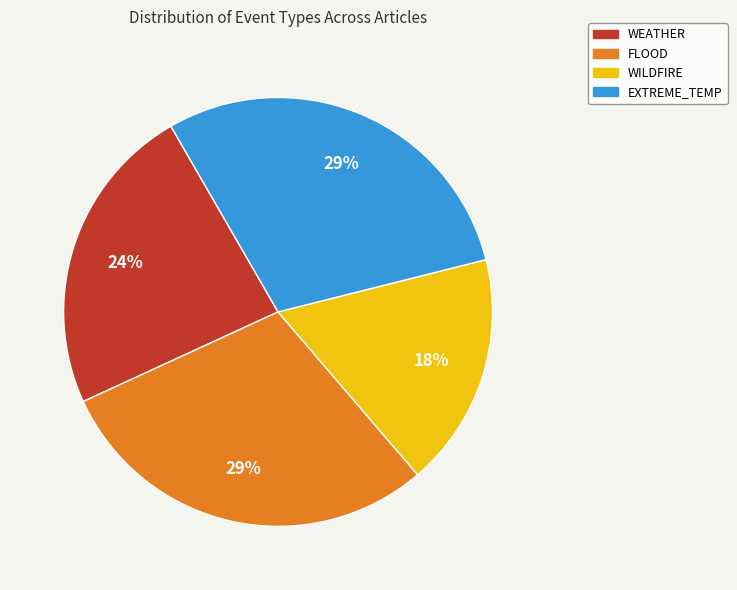

What percentage is the WILDFIRE slice, to the nearest percent?

18%